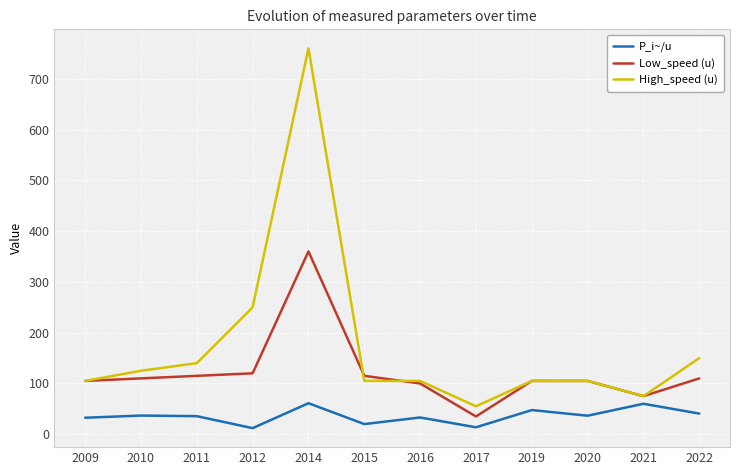

What is the total value across all series at 2022?

300.7